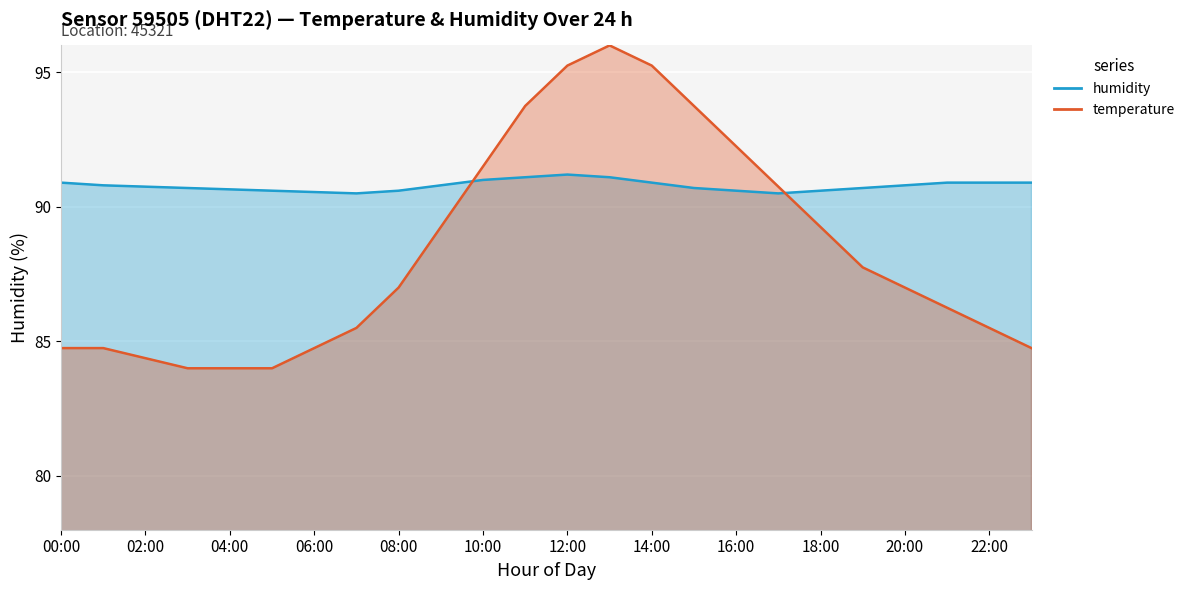

True or false: temperature has a value of 35.9 at 21:00.

False